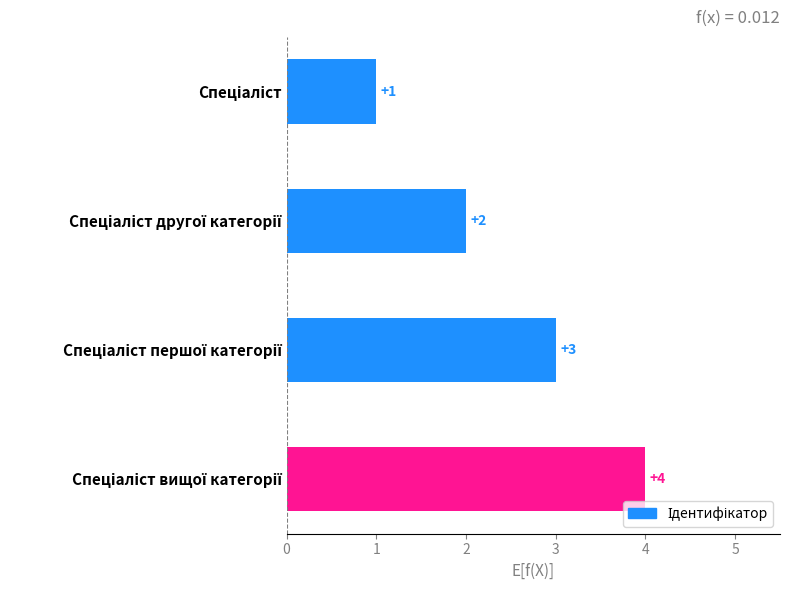

What is the value of the 4th bar from the top?

4